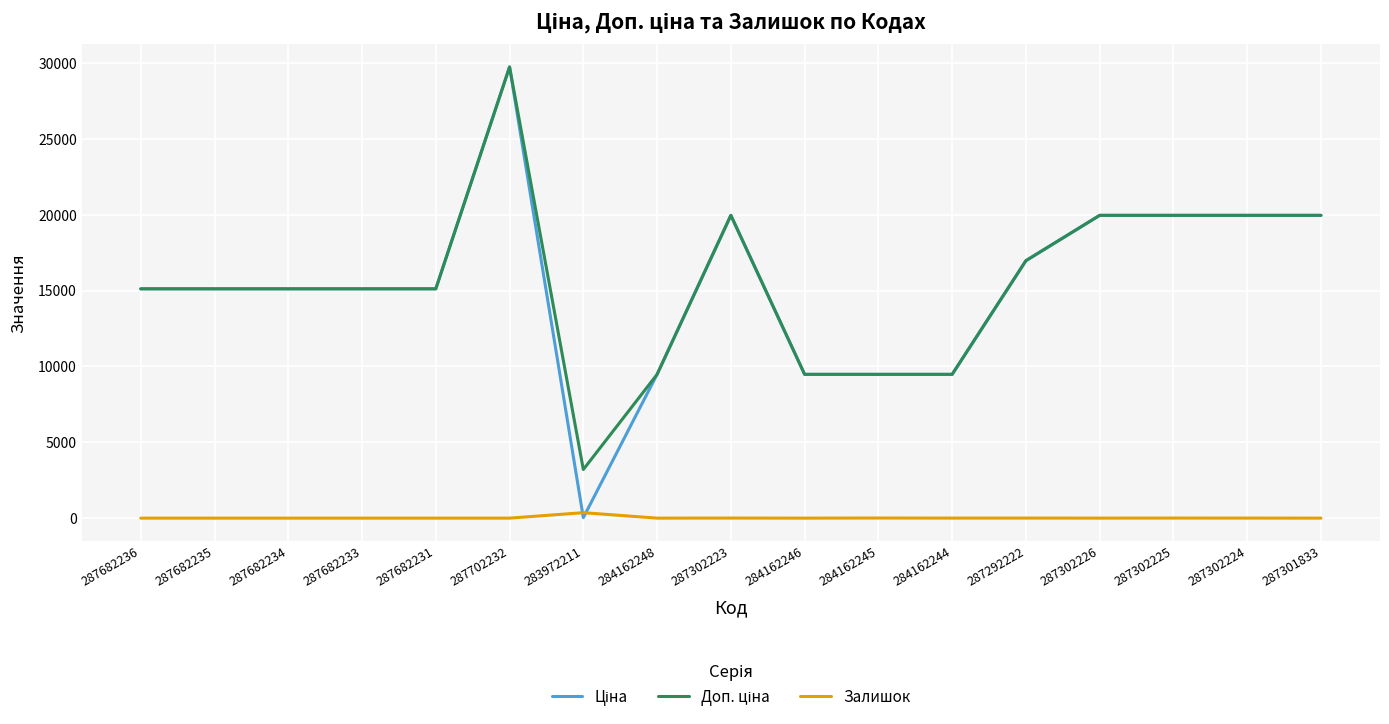

What is the spread (max minus min) of values at 287682233?

15120.0